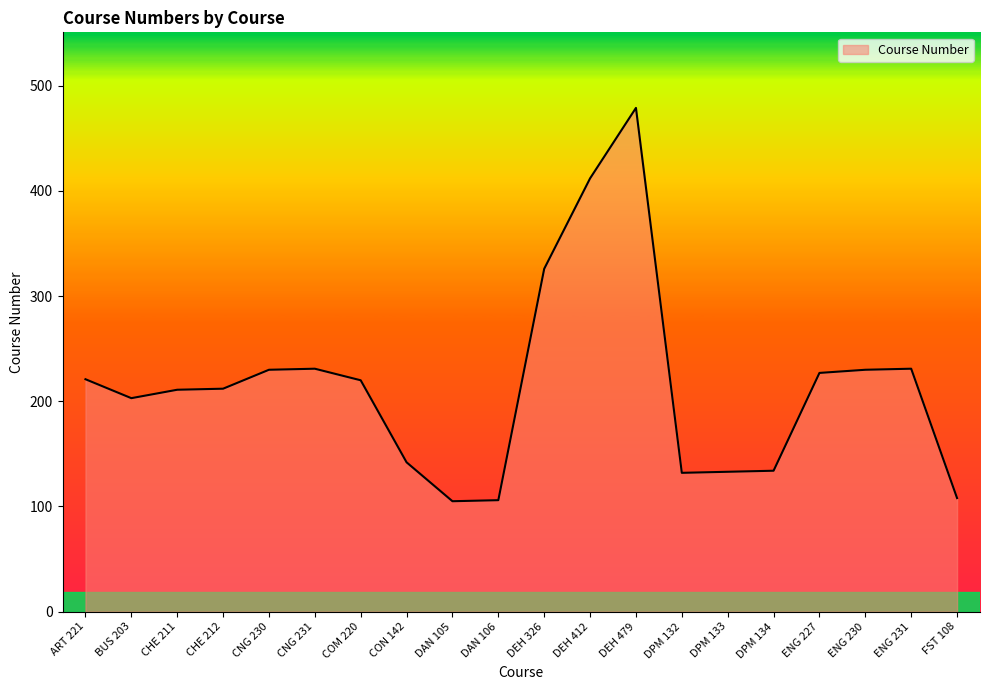

What value does the data have at COM 220, to the nearest 5?

220